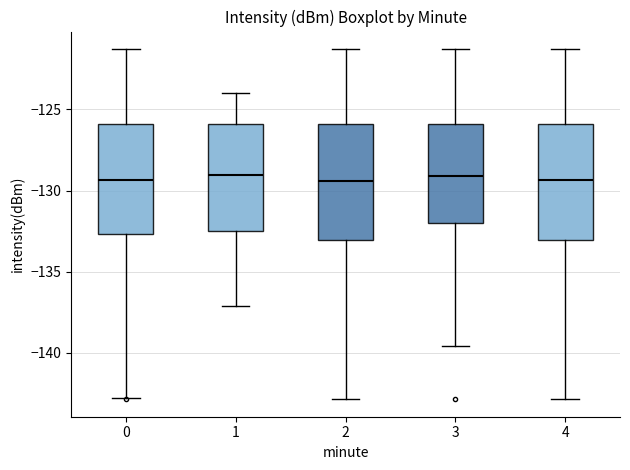

Reading left to right, transcribe this box plot: for each box, give where its median line is, the range the box spans, and where its two whiskers end, as read against the y-axis. The values are not printed on the chart, so give them approximately, as read against the axis.

0: median -129.5, box -132.5 to -126.0, whiskers -143.0 to -121.5
1: median -129.0, box -132.5 to -126.0, whiskers -137.0 to -124.0
2: median -129.5, box -133.0 to -126.0, whiskers -143.0 to -121.5
3: median -129.0, box -132.0 to -126.0, whiskers -139.5 to -121.5
4: median -129.5, box -133.0 to -126.0, whiskers -143.0 to -121.5